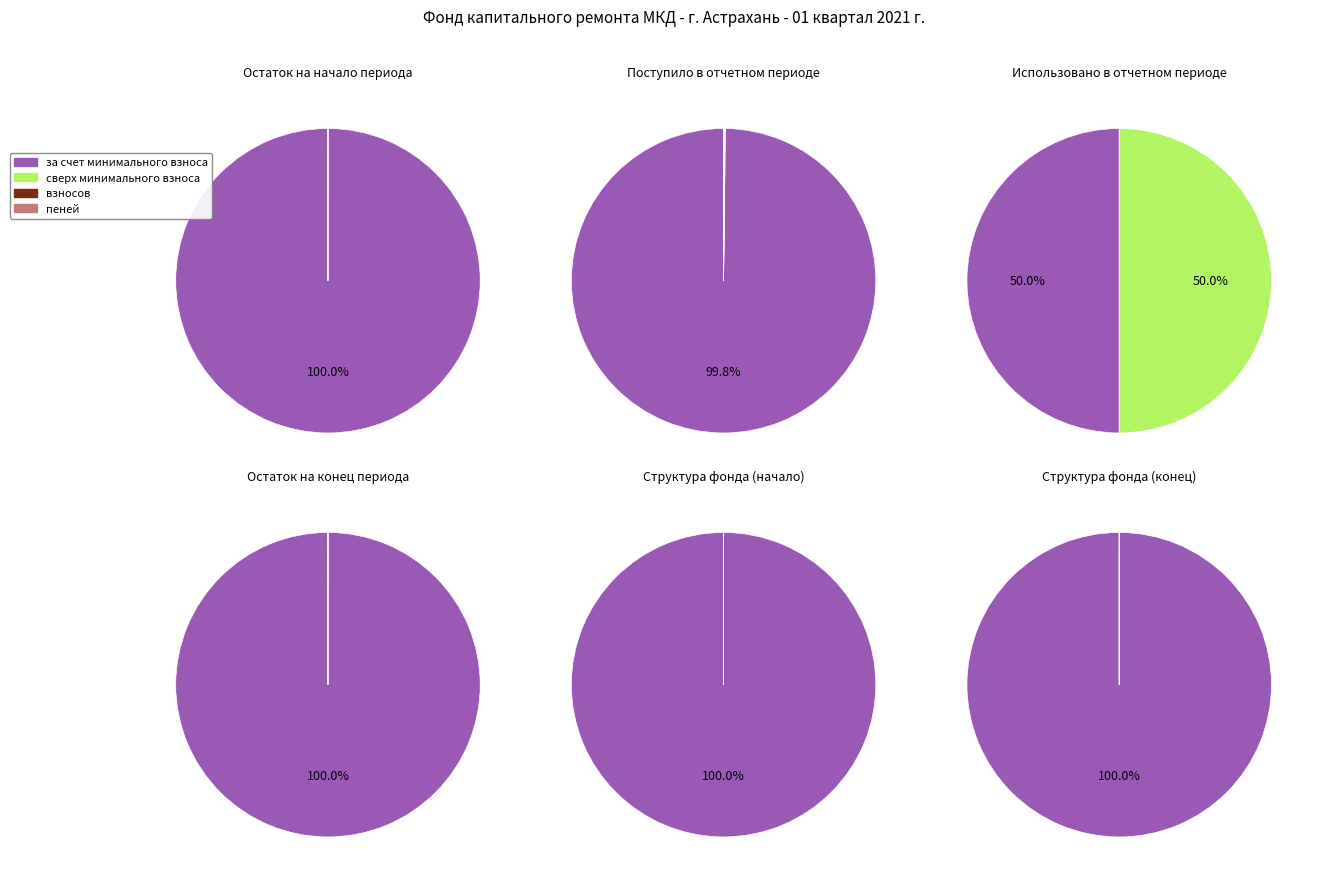

Which series has the largest range (max minus min)?

за счет минимального взноса